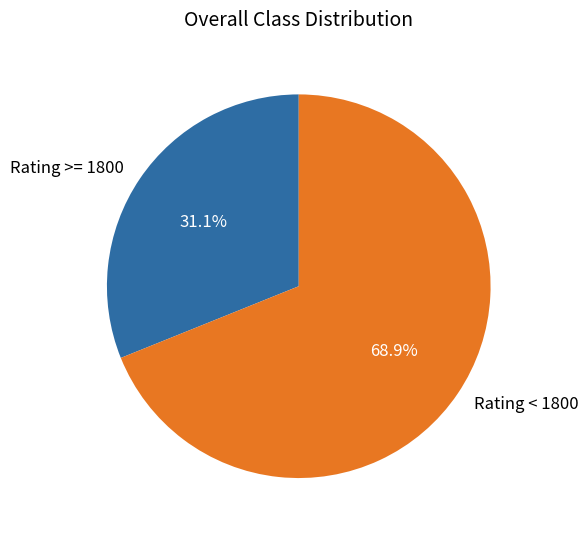

Which slice represents more than half of the pie?

Rating < 1800